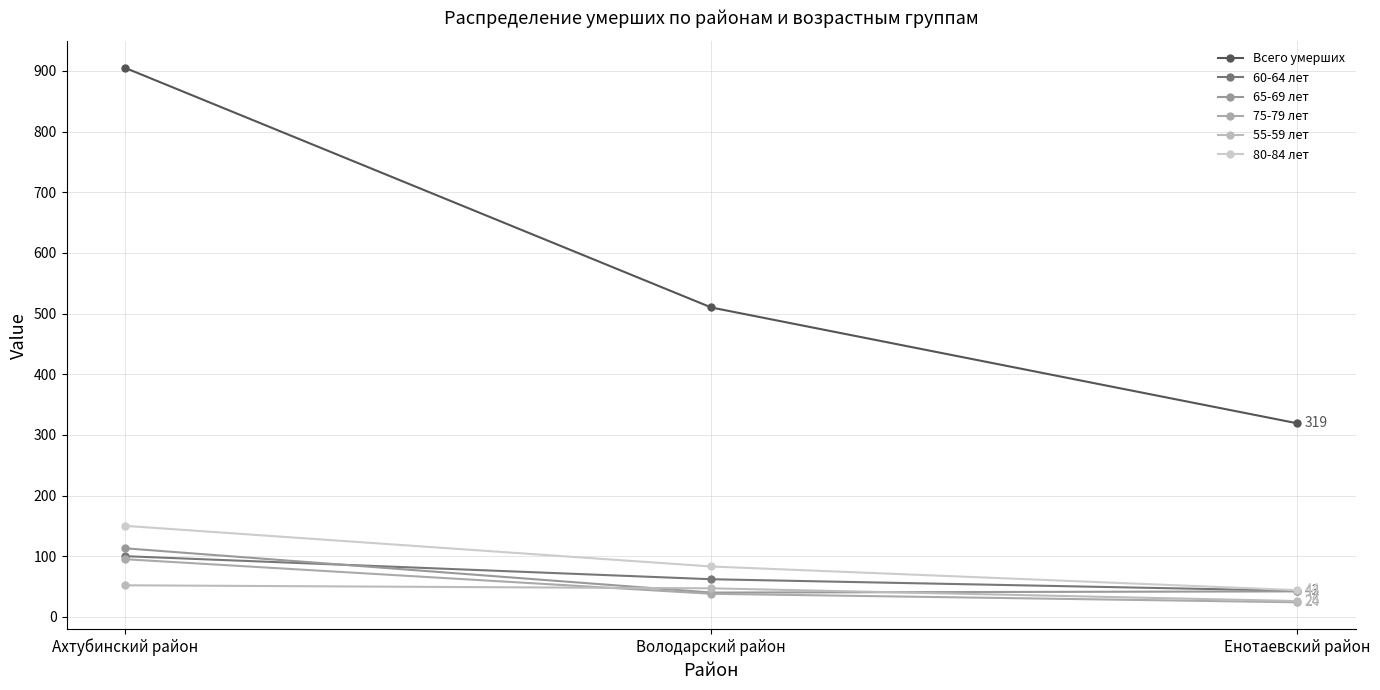

At which label is 65-69 лет closest to 76?

Енотаевский район